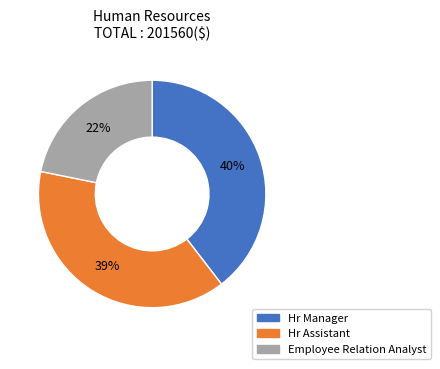

Rank the categories by value from highest to lowest.

Hr Manager, Hr Assistant, Employee Relation Analyst